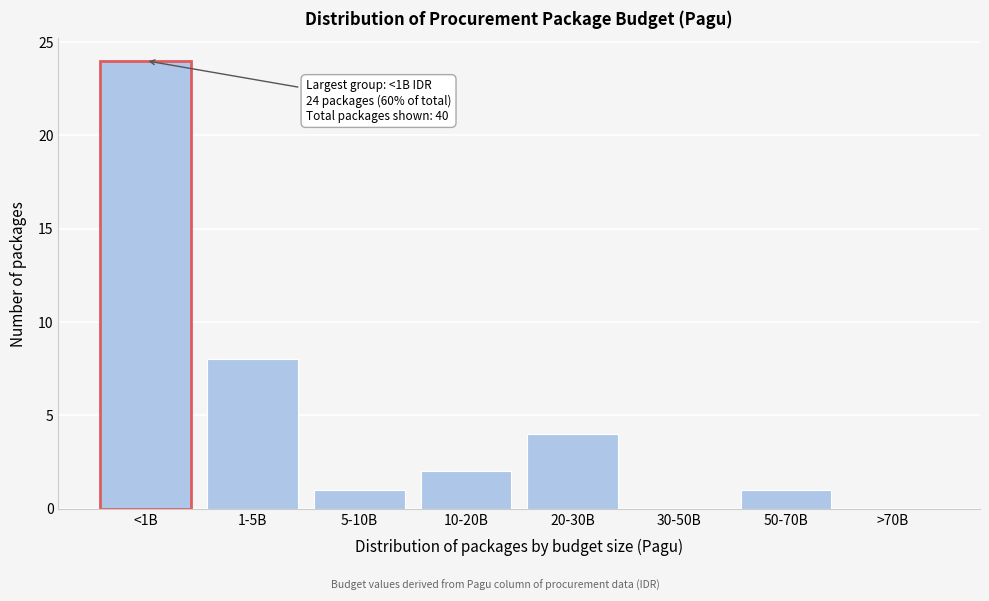

Reading right to left, what are all the values shown in this chart?

>70B=0	50-70B=1	30-50B=0	20-30B=4	10-20B=2	5-10B=1	1-5B=8	<1B=24